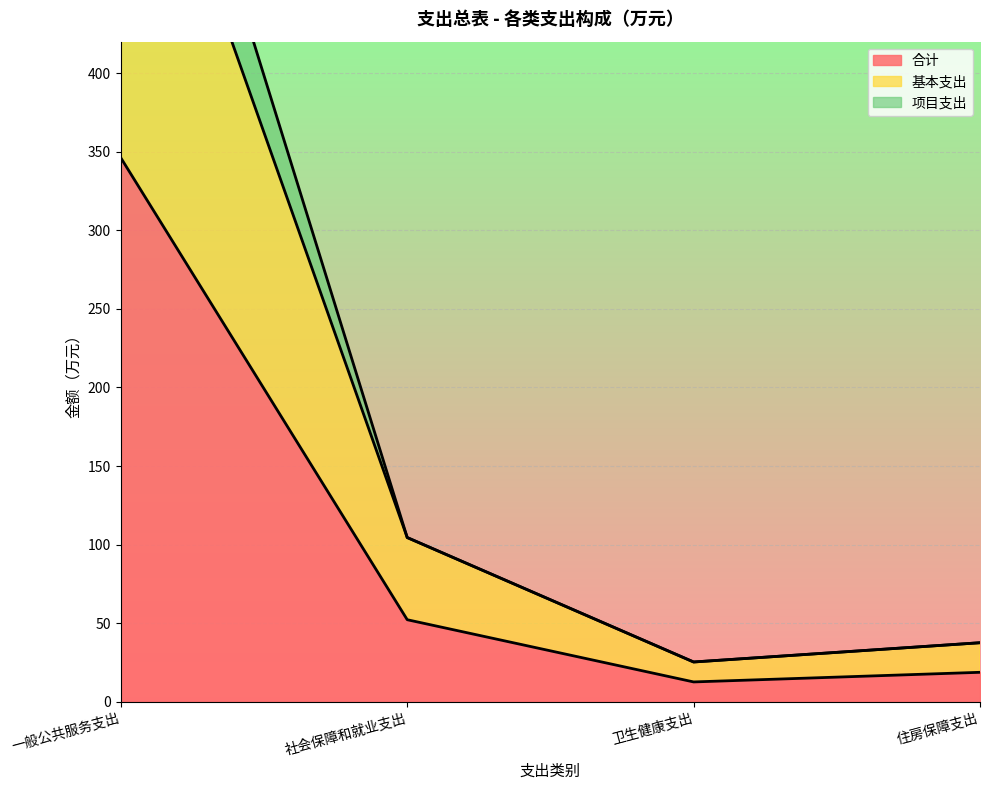

How many lines are shown in the chart?

3